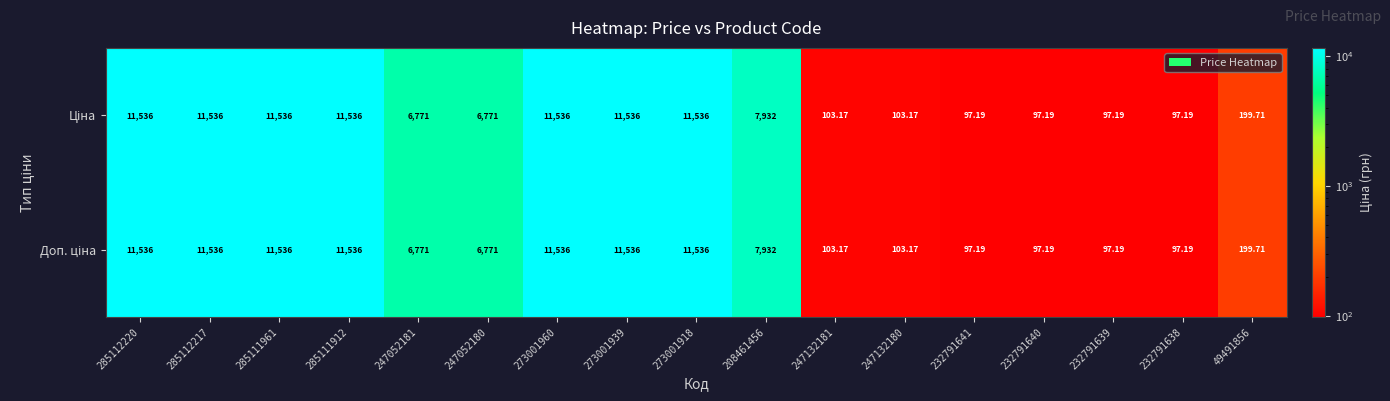

How many categories are shown in the chart?

17